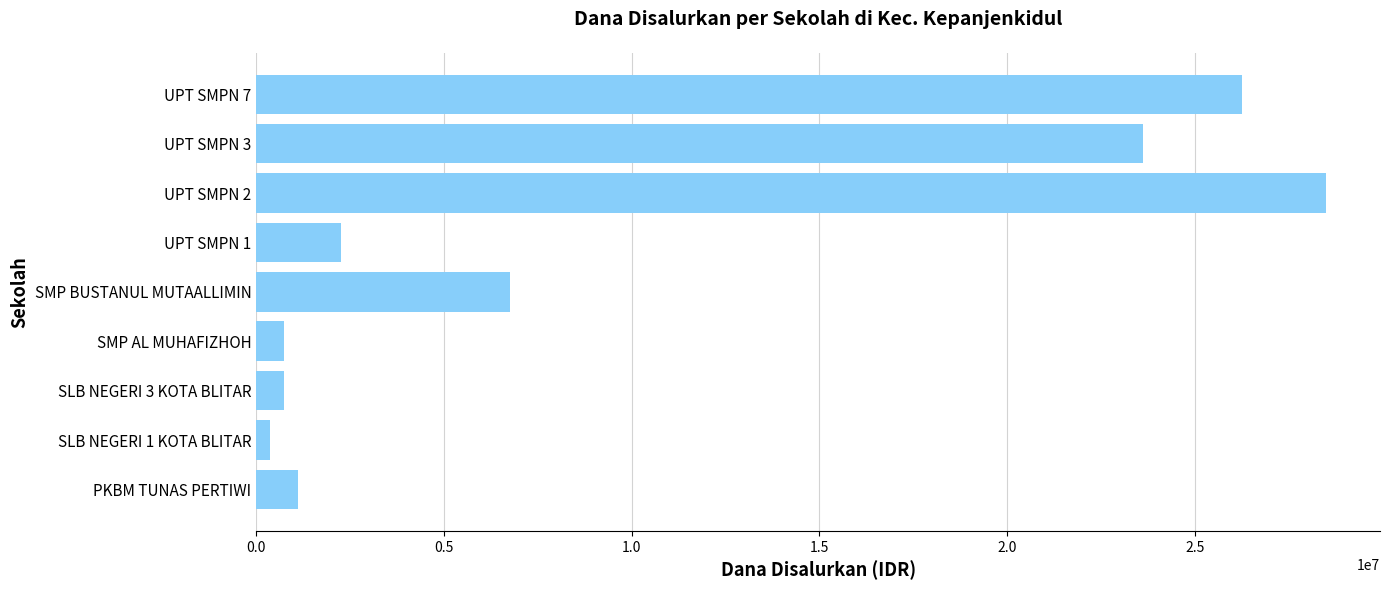

What is the change in value from SLB NEGERI 3 KOTA BLITAR to UPT SMPN 3?

+22875000